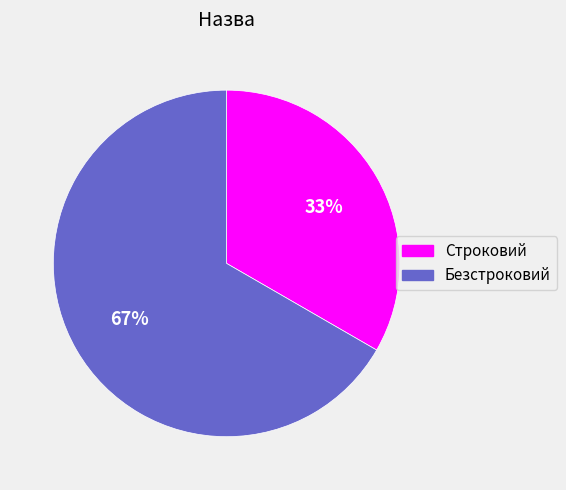

Which slice is the smallest?

Строковий